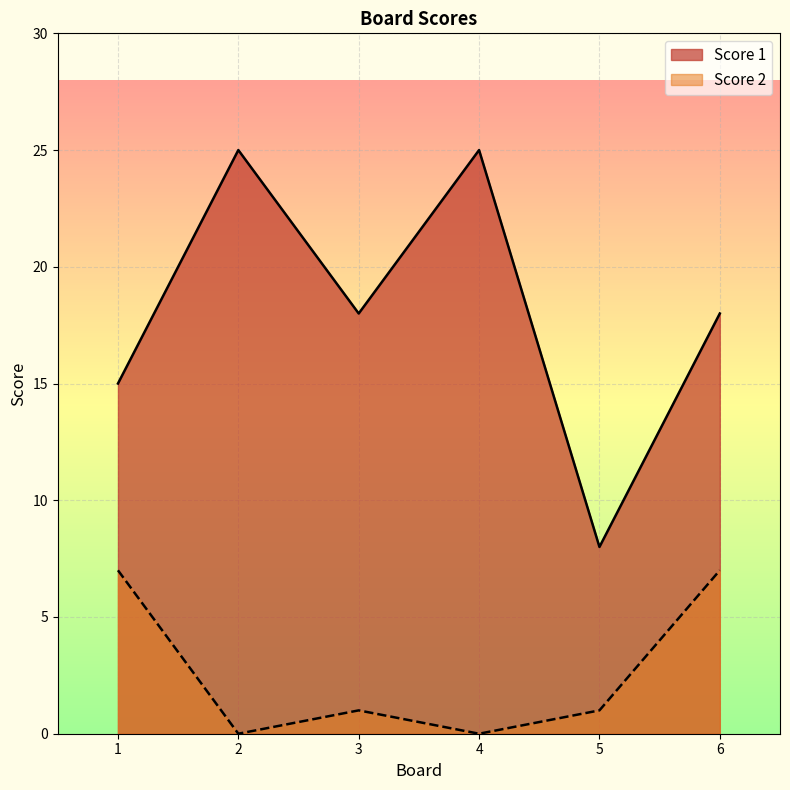

The value of Score 2 at 5 is 1. True or false?

True